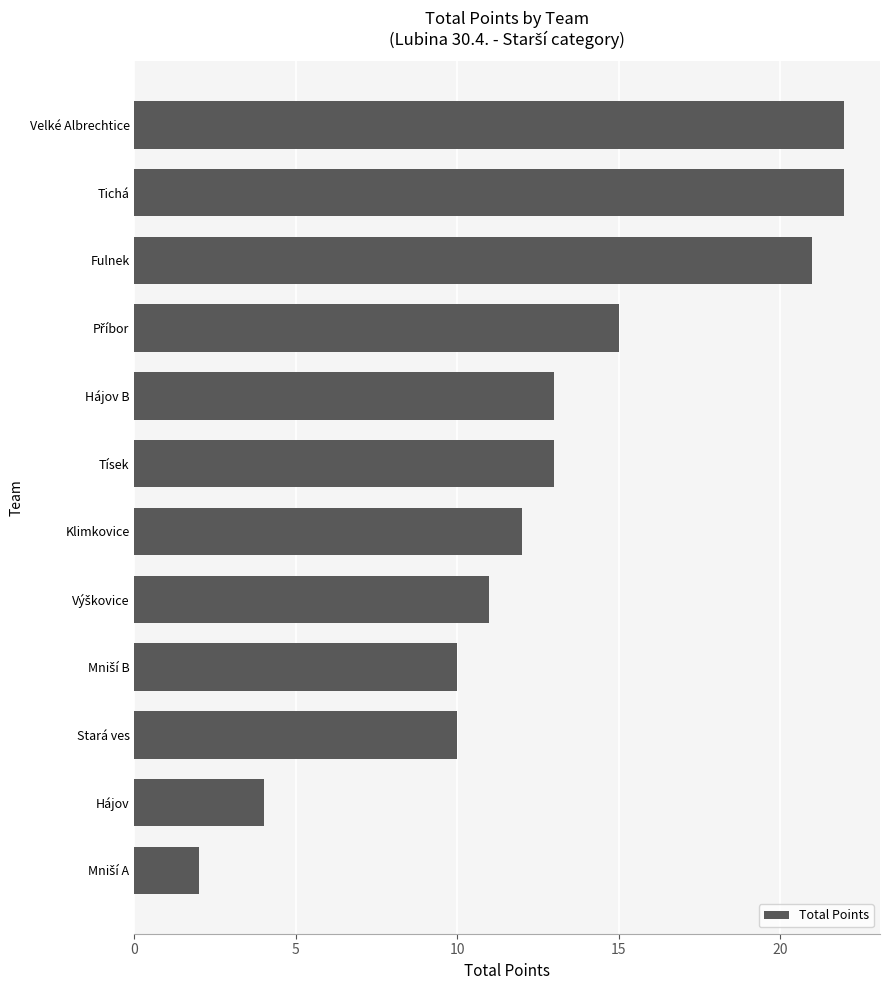

What is the difference between the maximum and minimum values?

20.0